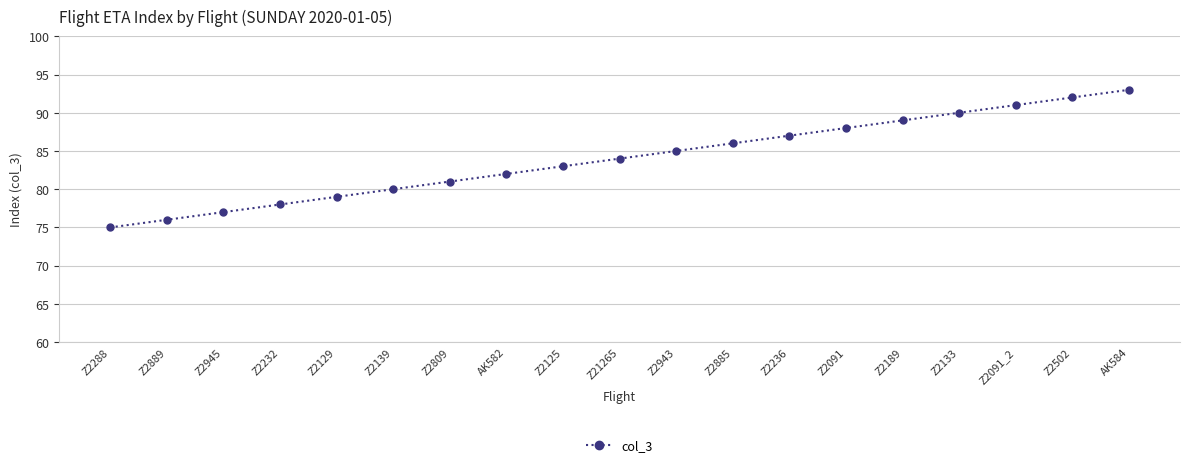

Where is the data nearest to the value 84?

Z21265